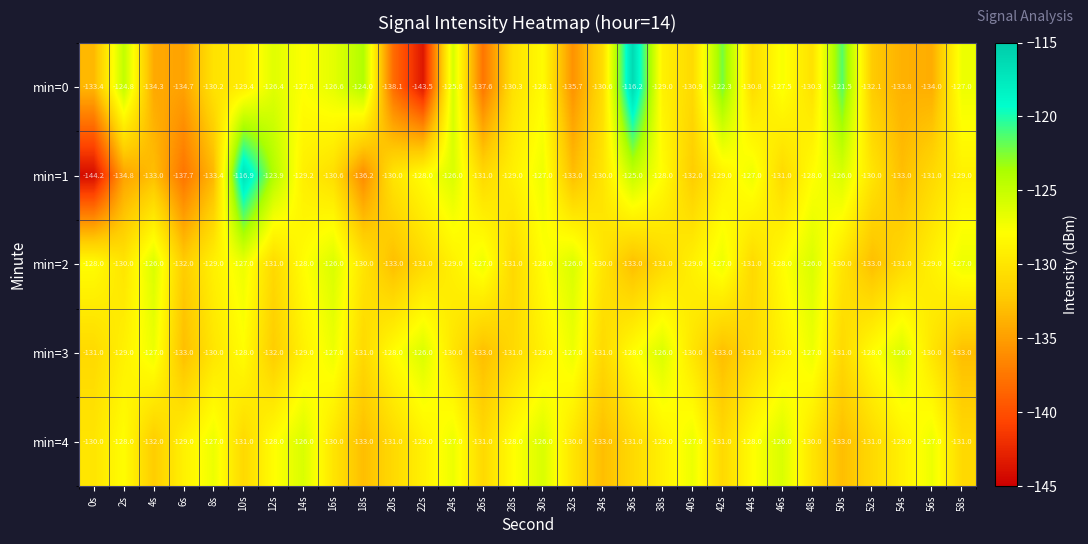

What is the sum of all min=2 values?

-3877.0